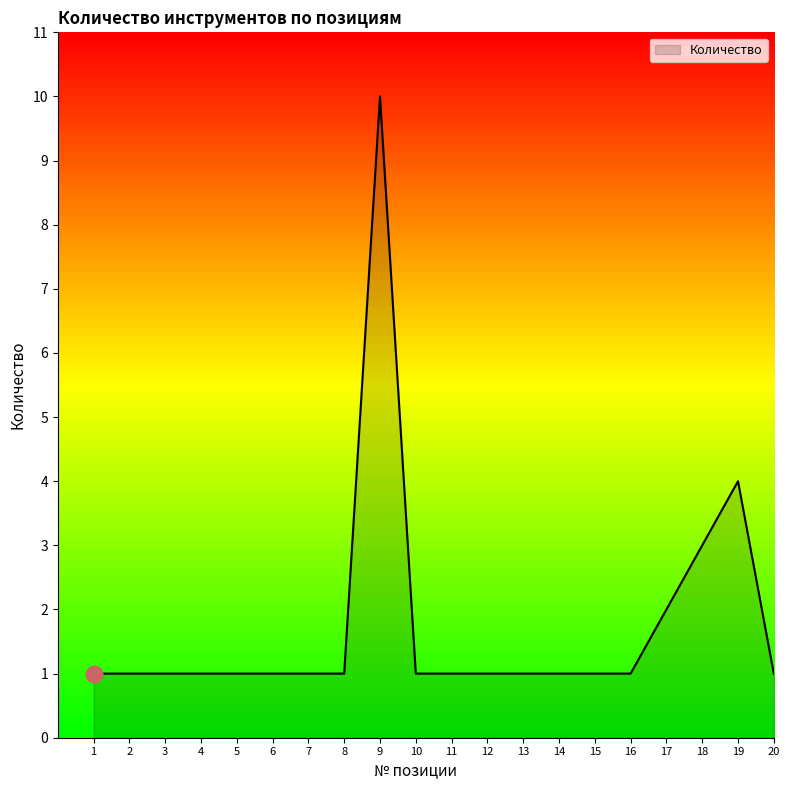

The value at 11 is 0. True or false?

False